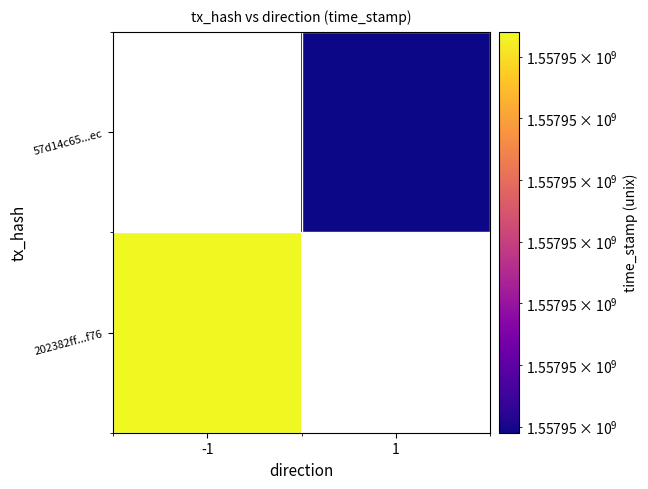

The value of 202382ff555ebc46318c3b49a7506744f70af76 at time_stamp is 635895186. True or false?

False